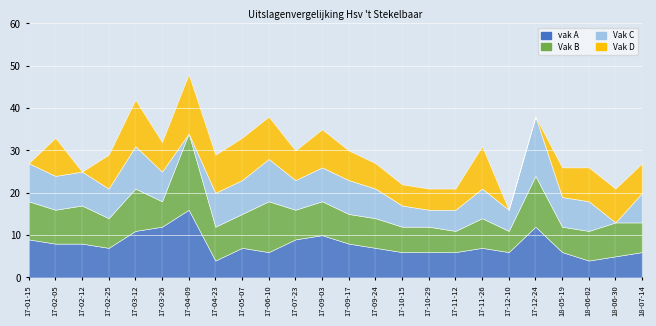

True or false: Vak D and Vak C intersect in this chart.

True